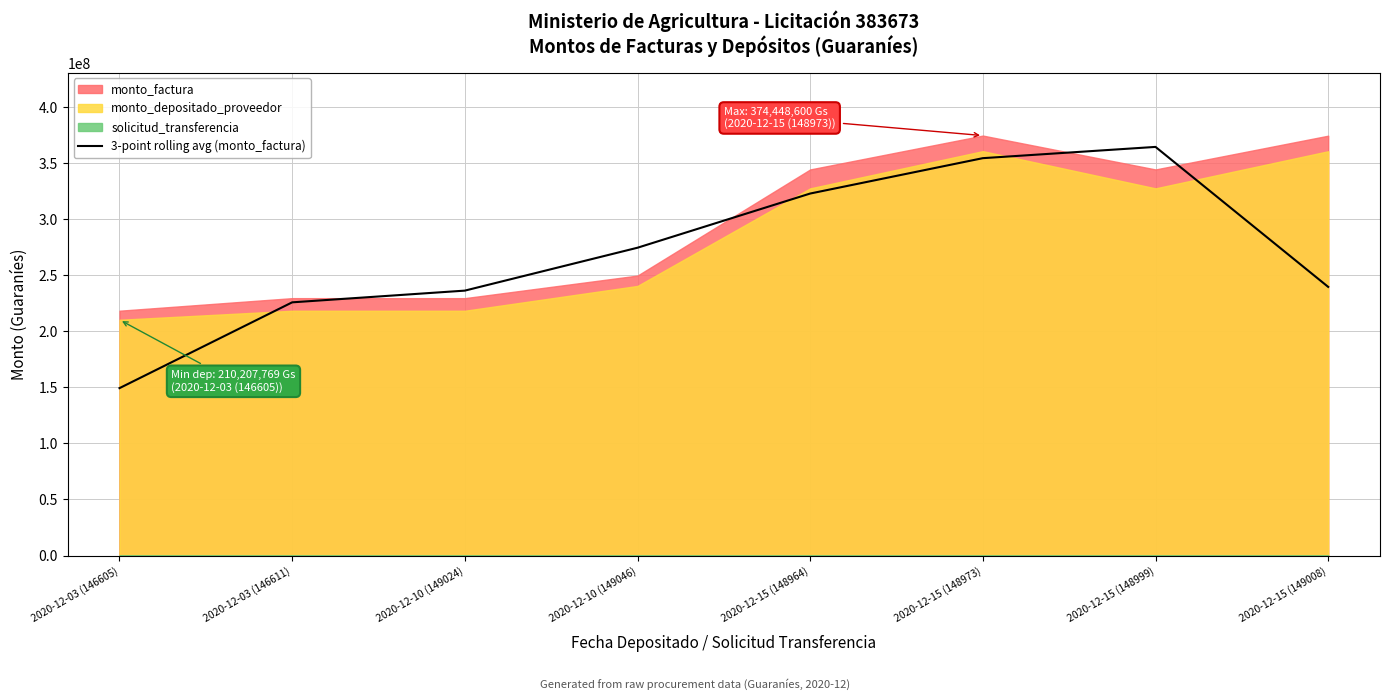

True or false: the data shows 171959963.0 at 2020-12-10 (149046).

False